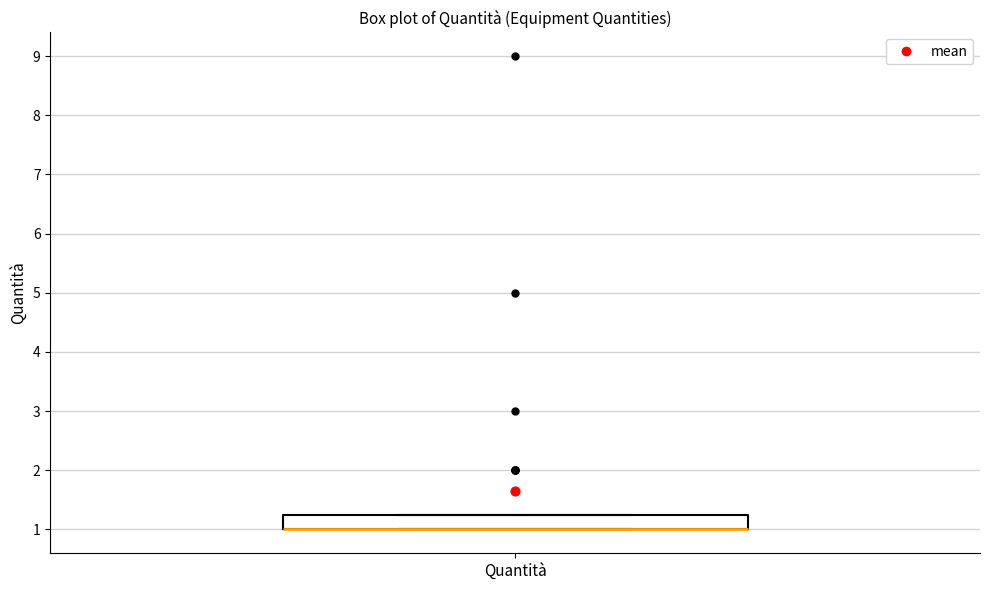

Transcribe this box plot: give where the median line is, the range the box spans, and where the two whiskers end, as read against the y-axis. The values are not printed on the chart, so give them approximately, as read against the axis.

median 1.0 (drawn on the box's lower edge), box 1.0 to 1.3, whiskers 1.0 to 1.3